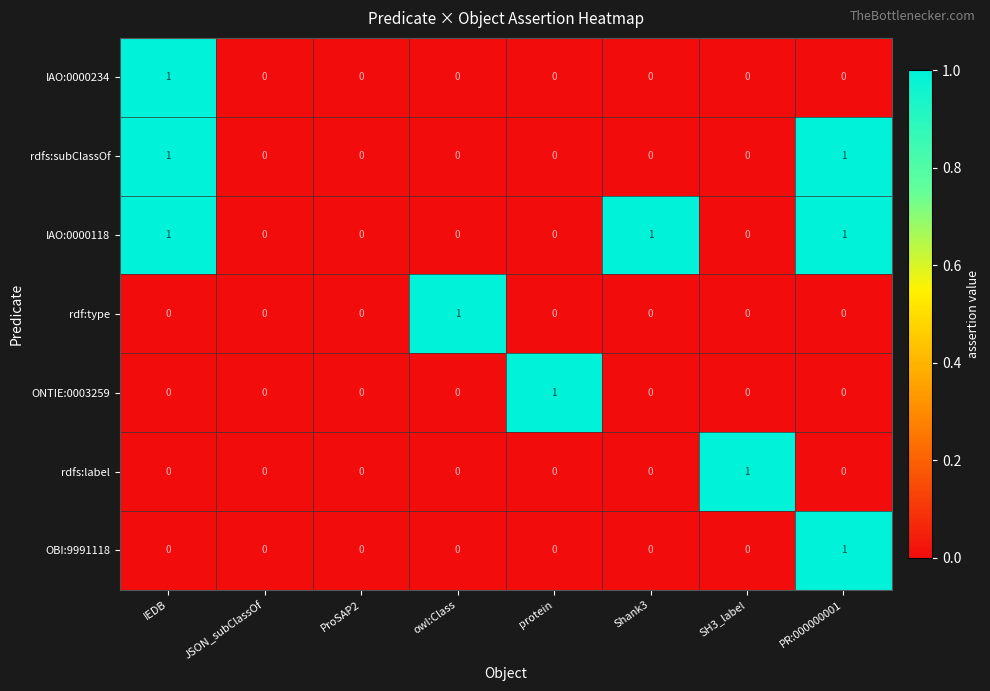

Is it true that rdf:type equals 0 at owl:Class?

False